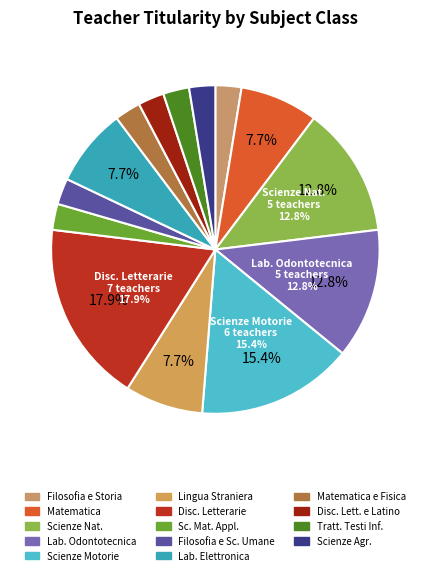

How many segments does this pie chart have?

14